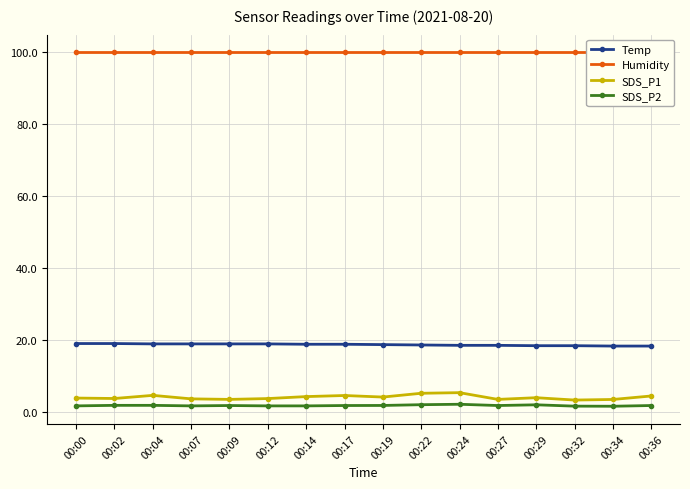

In SDS_P1, how many points are lower than both neighbors (excluding endpoints)?

5